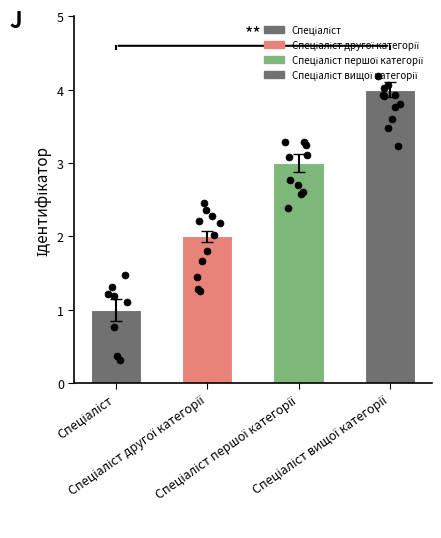

What is the ratio of the value at Спеціаліст вищої категорії to the value at Спеціаліст першої категорії?

1.3